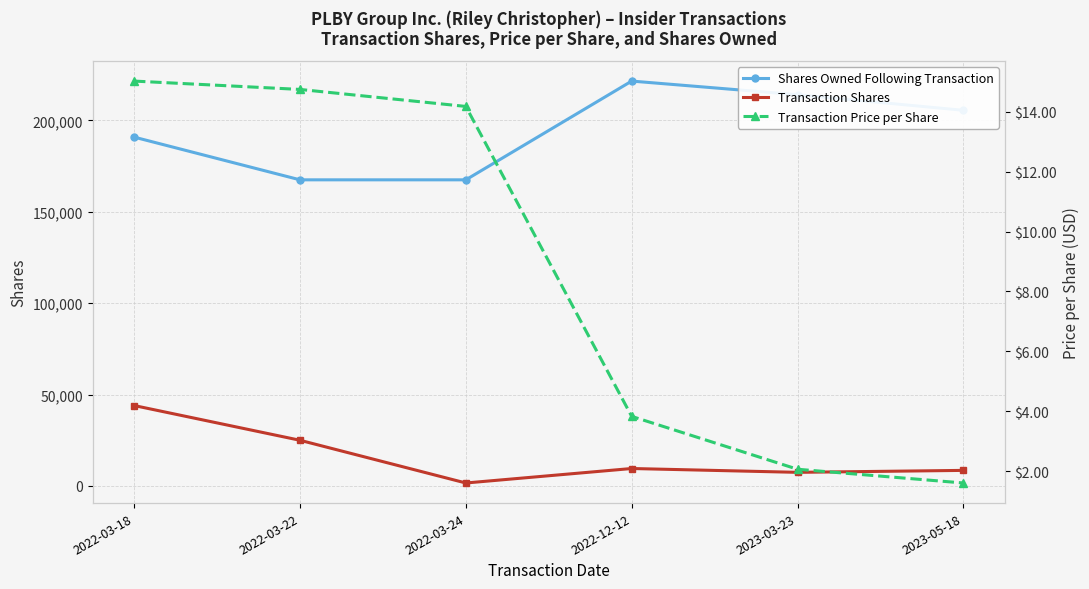

True or false: Shares Owned Following Transaction and Transaction Price per Share intersect in this chart.

False